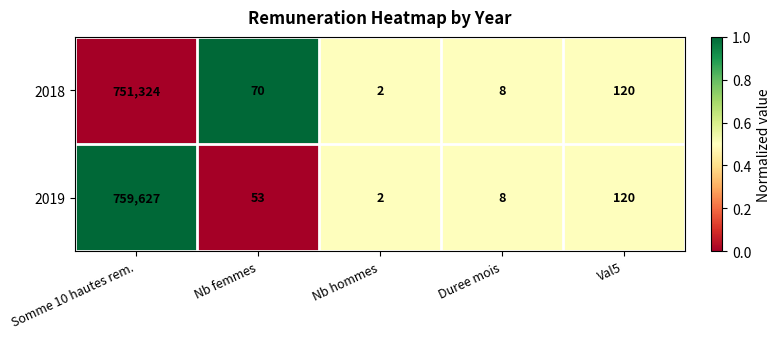

What is the sum of all 2019 values?

759810